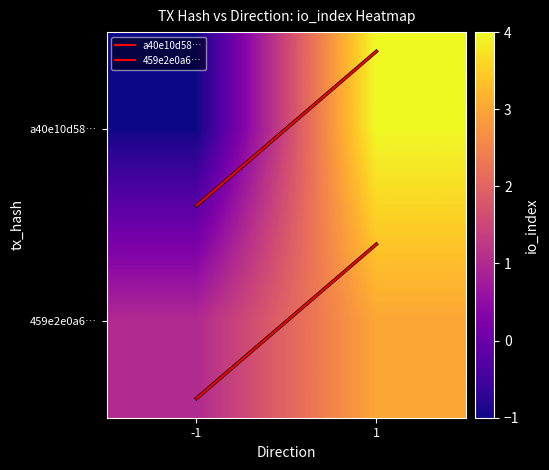

Count the number of categories in the chart.

2